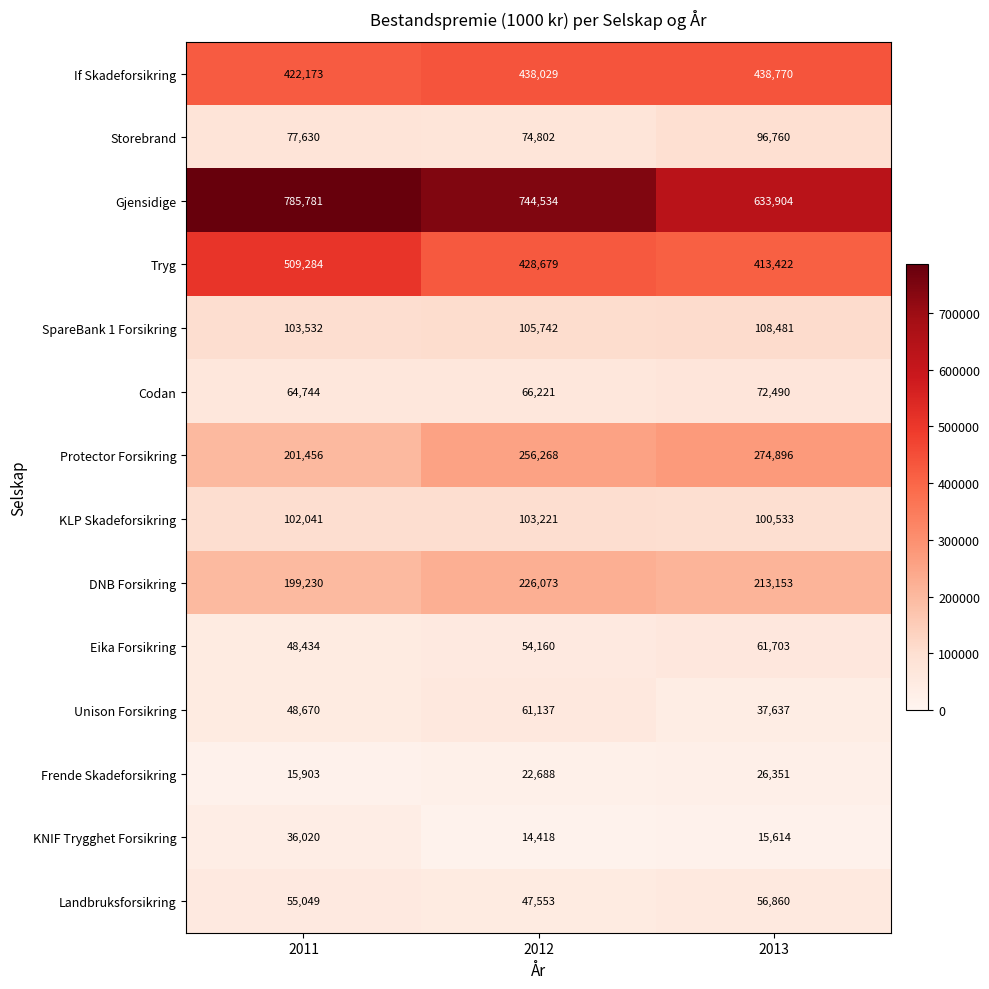

Which series has the largest range (max minus min)?

Gjensidige